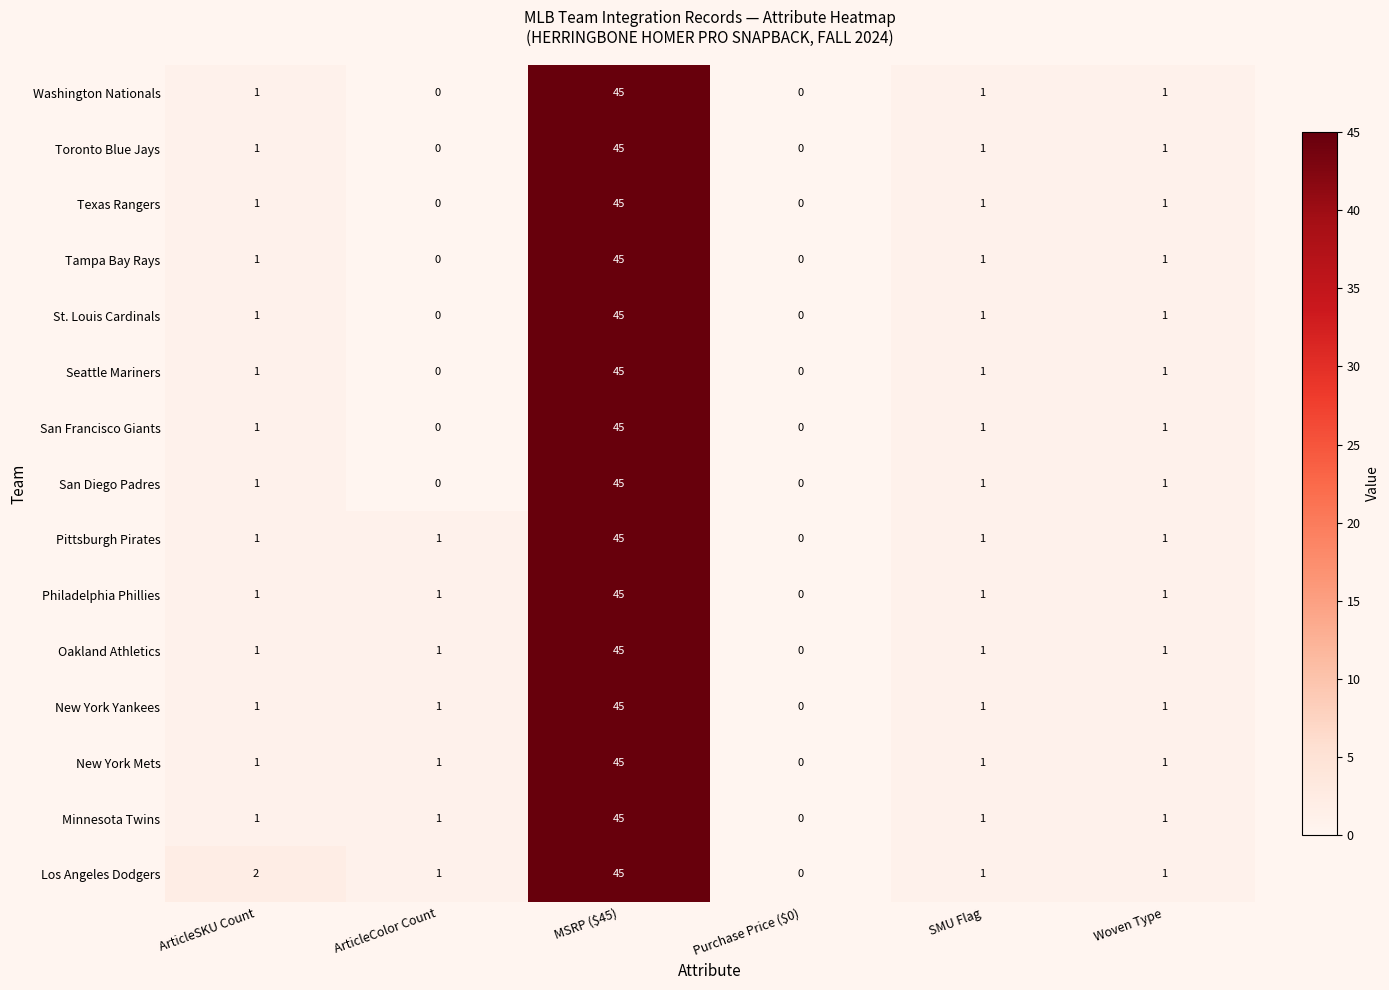

What is the sum of the Minnesota Twins values at MSRP ($45) and SMU Flag?

46